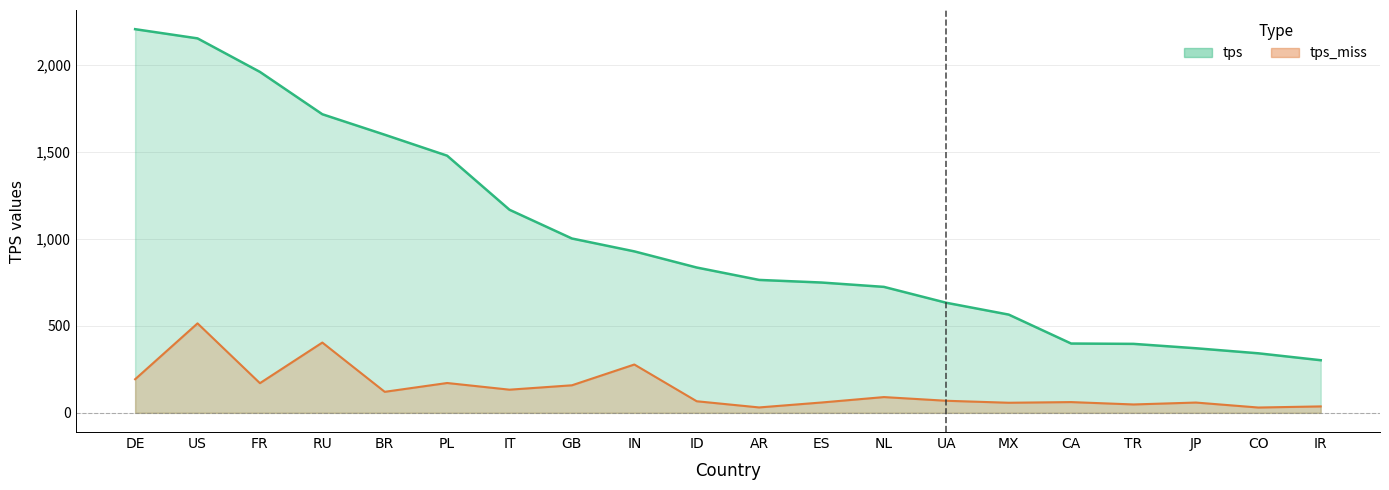

Where does the tps_miss series first go above 90?

DE